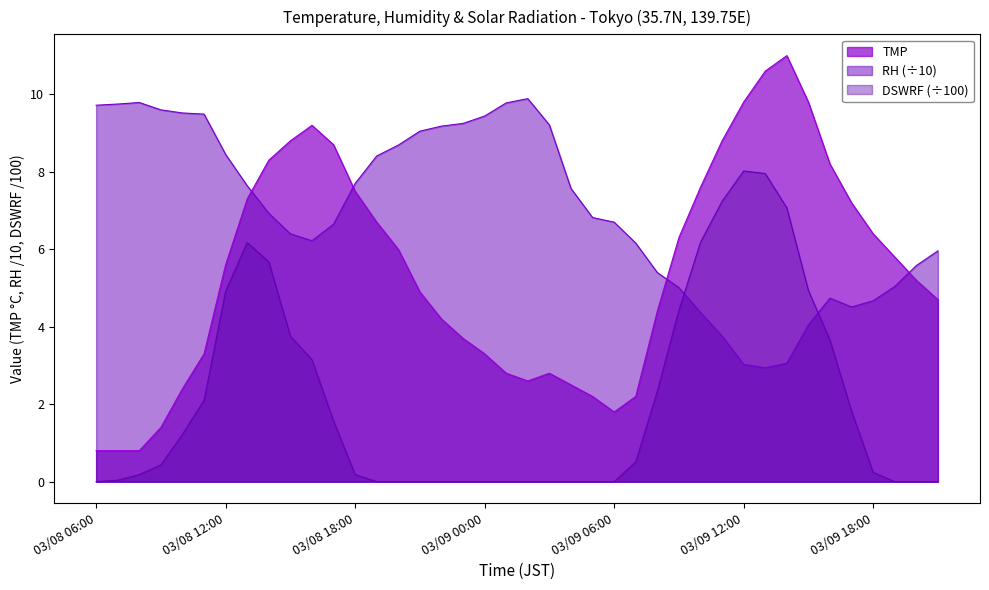

True or false: TMP has a value of 0.8 at 03/08 06:00.

True